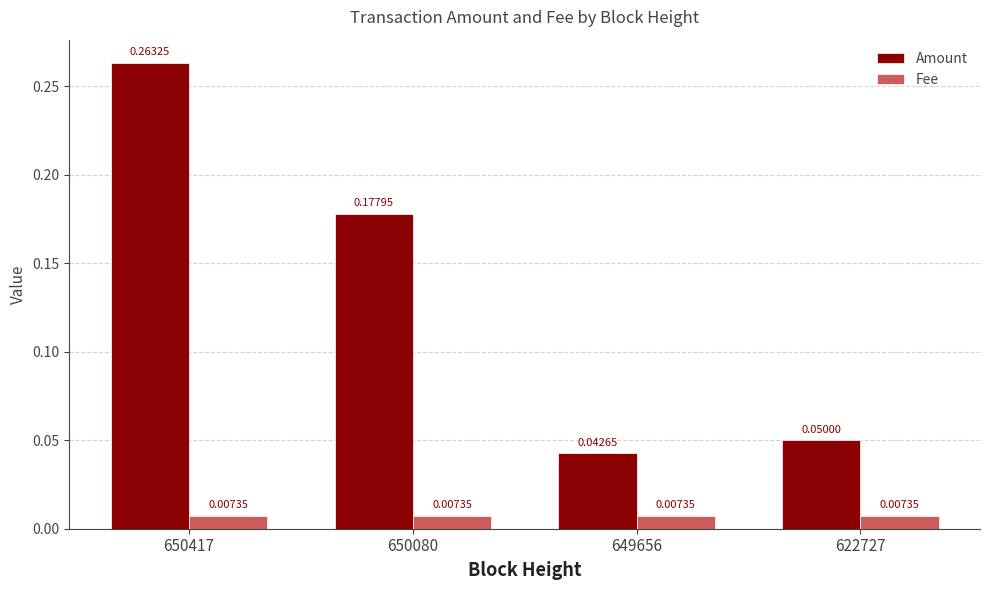

At how many categories does at least one series exceed 0?

4